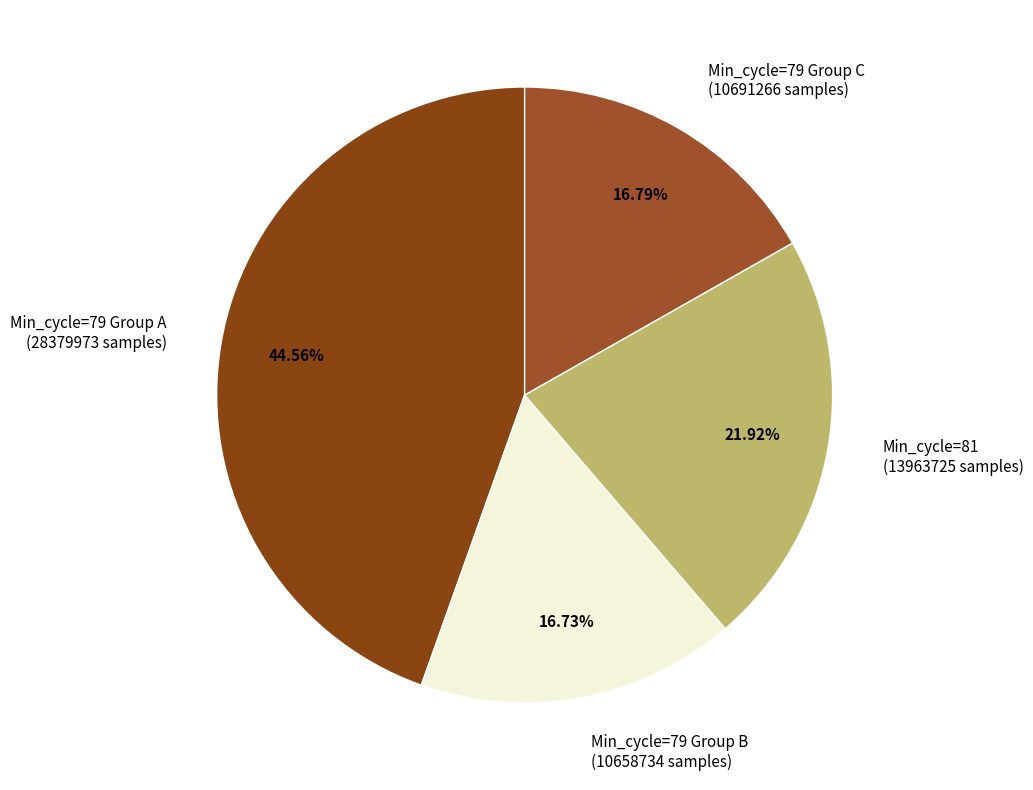

Is there any slice that represents more than half of the pie?

No